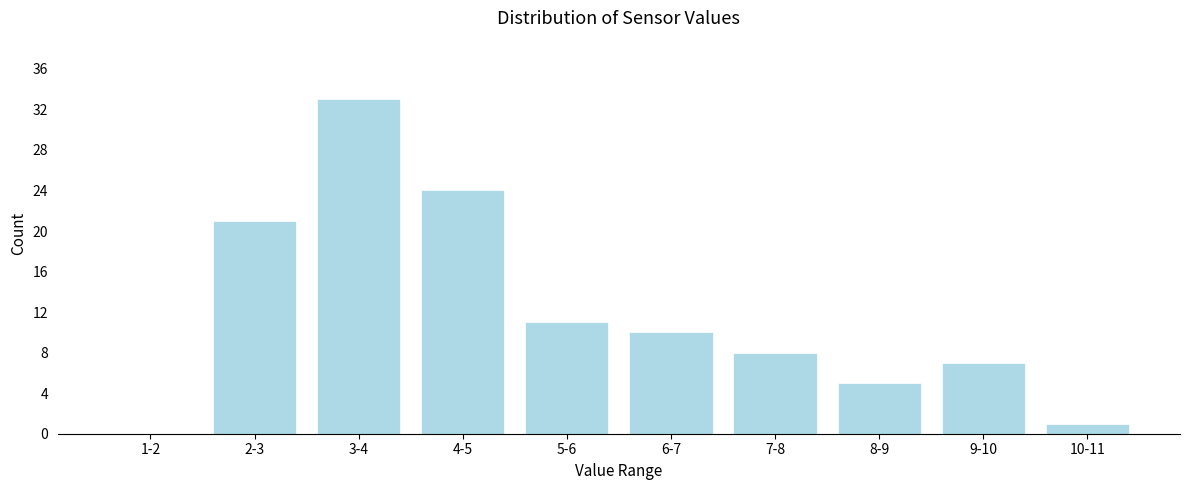

Reading left to right, transcribe all the data shown in this chart.

1-2=0	2-3=21	3-4=33	4-5=24	5-6=11	6-7=10	7-8=8	8-9=5	9-10=7	10-11=1